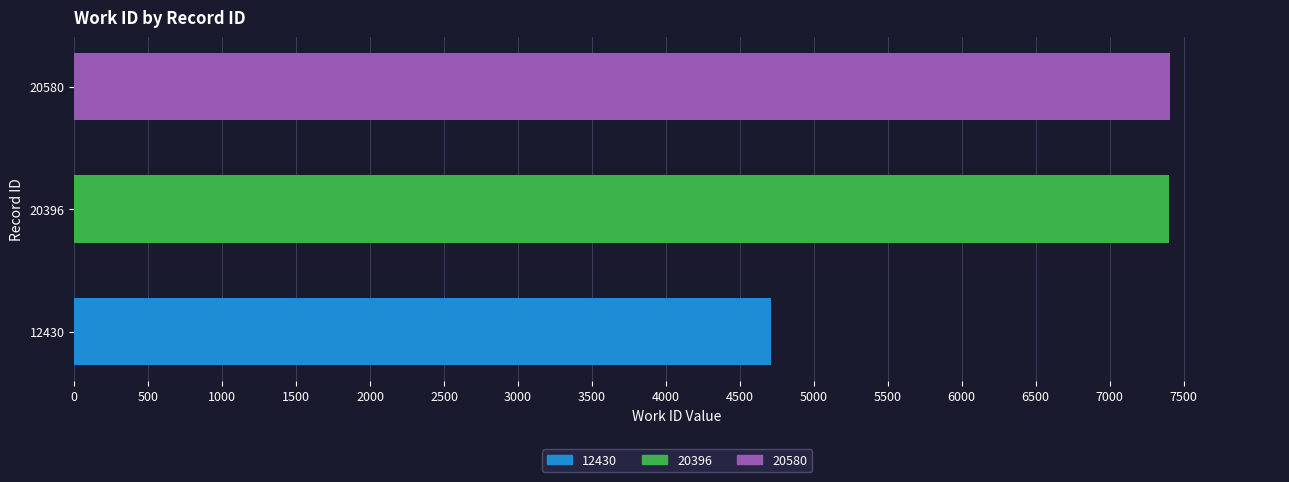

Approximately how many times larger is the value at 12430 compared to 20580?

0.6